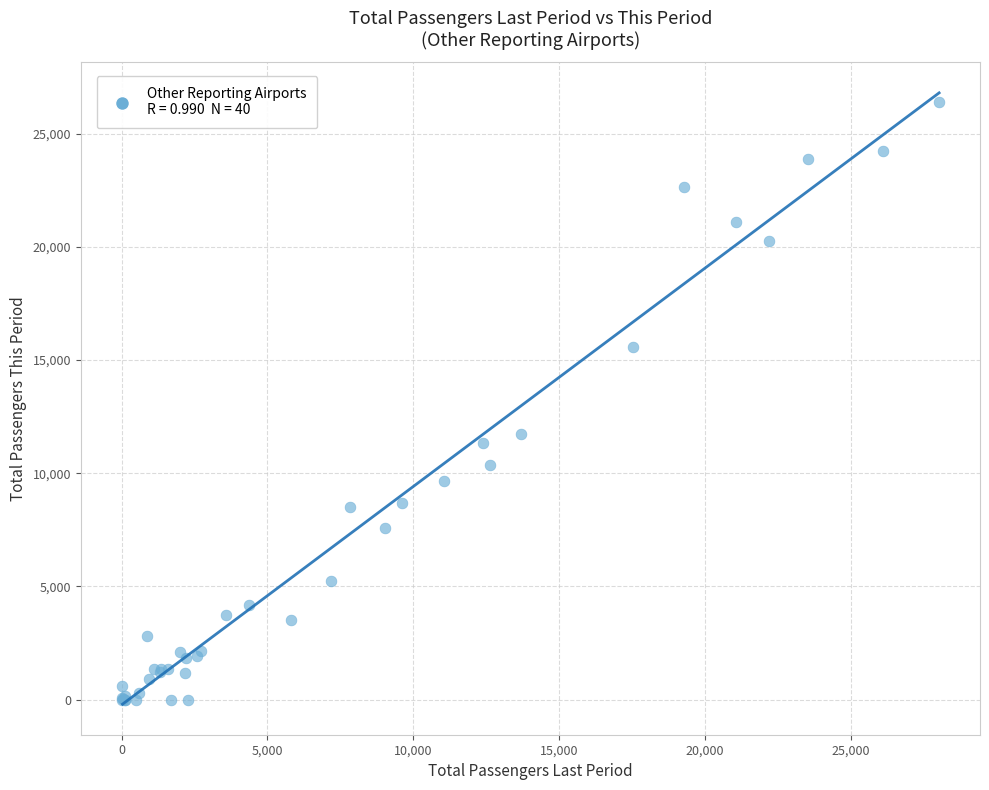

What Y value in the scatter plot is closest to 13200?

11741